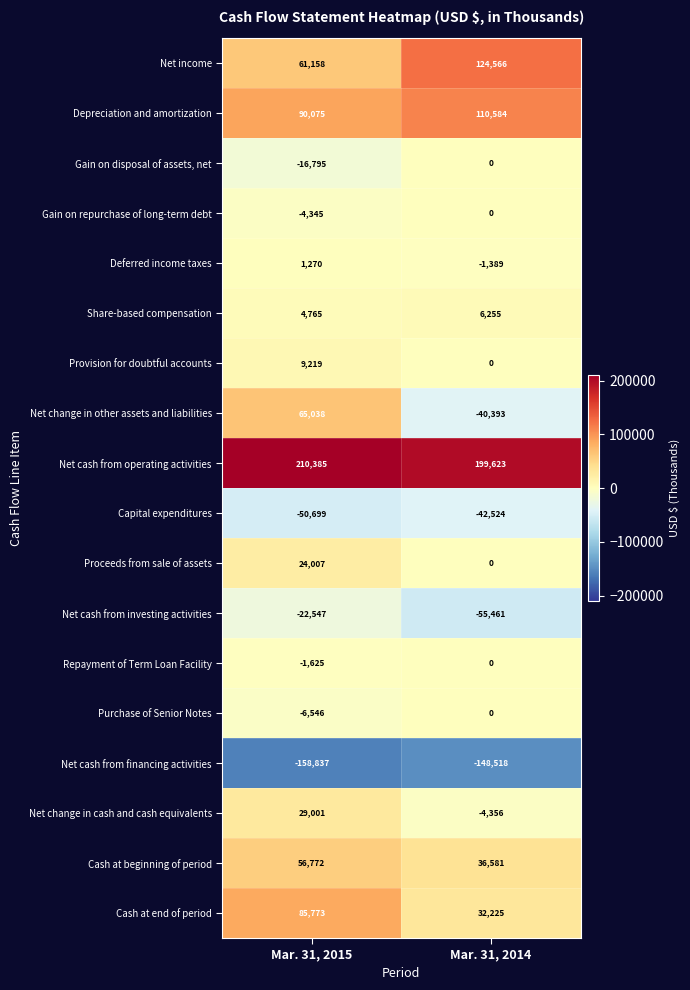

Which category has the lowest value in the Depreciation and amortization series?

Mar. 31, 2015